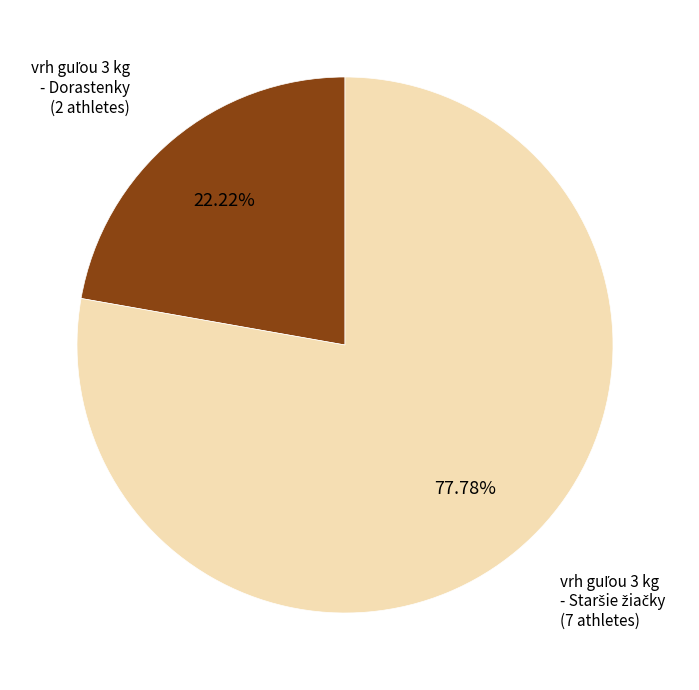

Does any single category account for the majority?

Yes